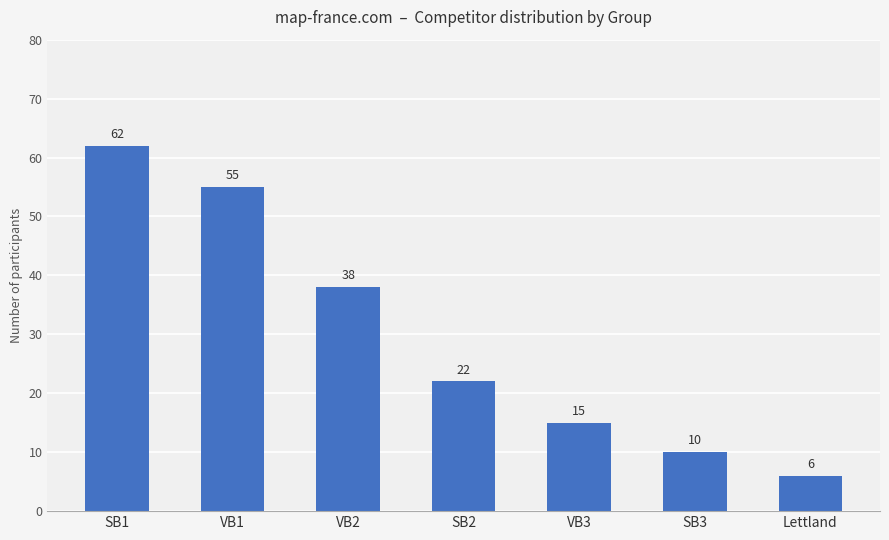

Between VB1 and VB2, which is larger?

VB1